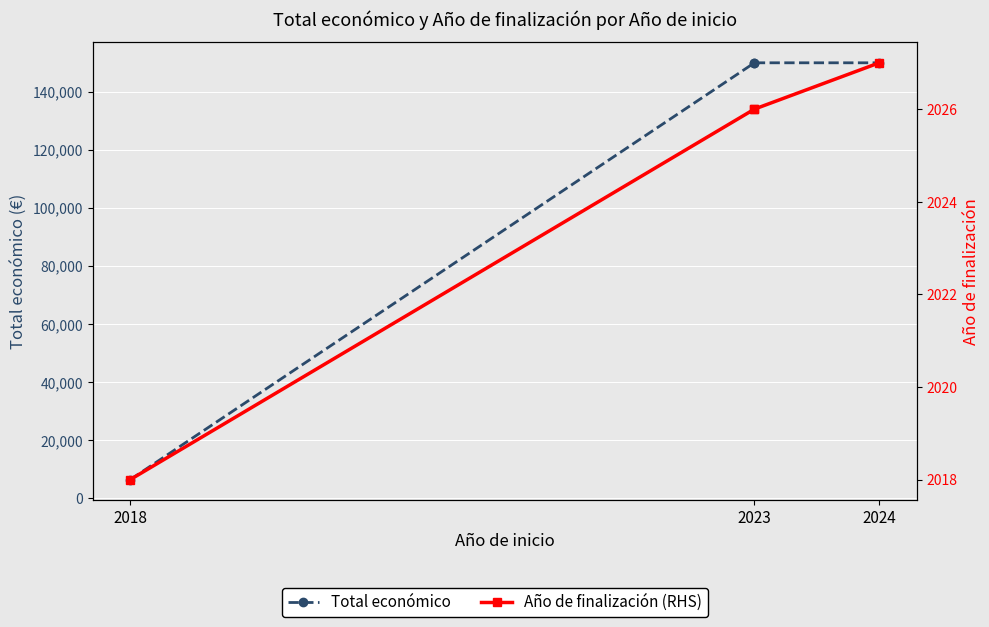

What is the average value of the Total económico series?

114098